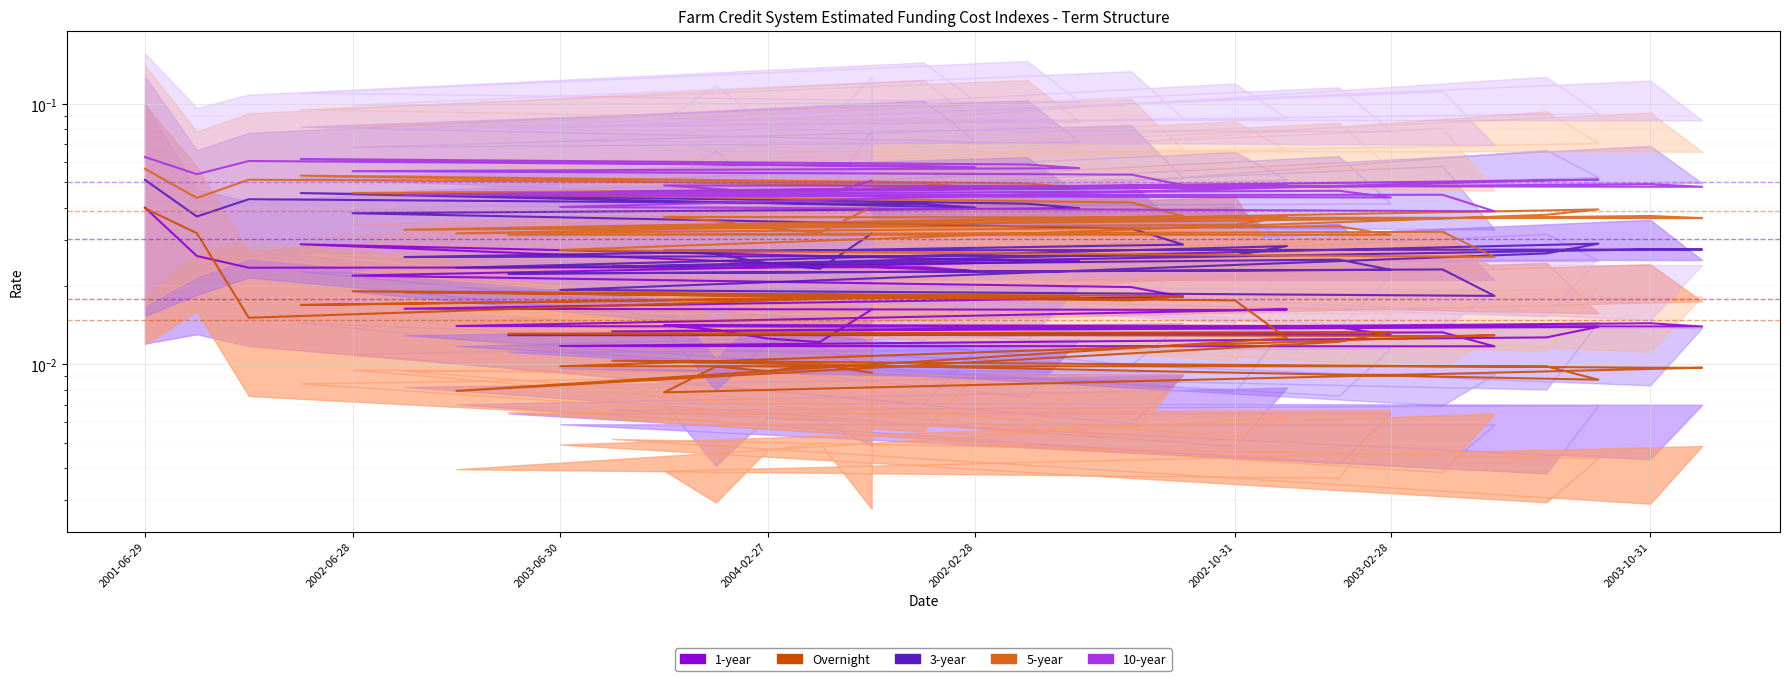

Is the value of 1-year at 2002-06-28 greater than the value of 3-year at 2002-02-28?

No